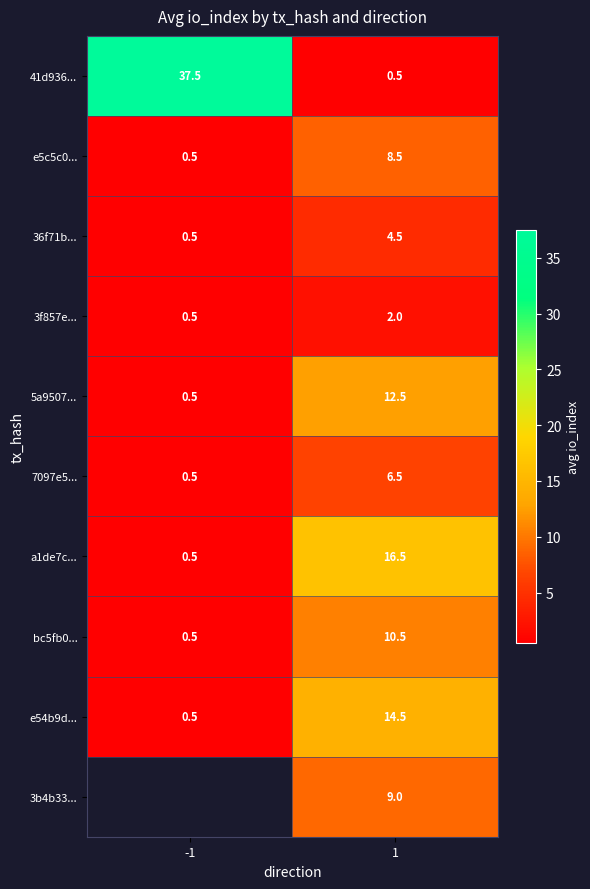

What is the difference between the maximum and minimum values in the e54b9d... series?

14.0